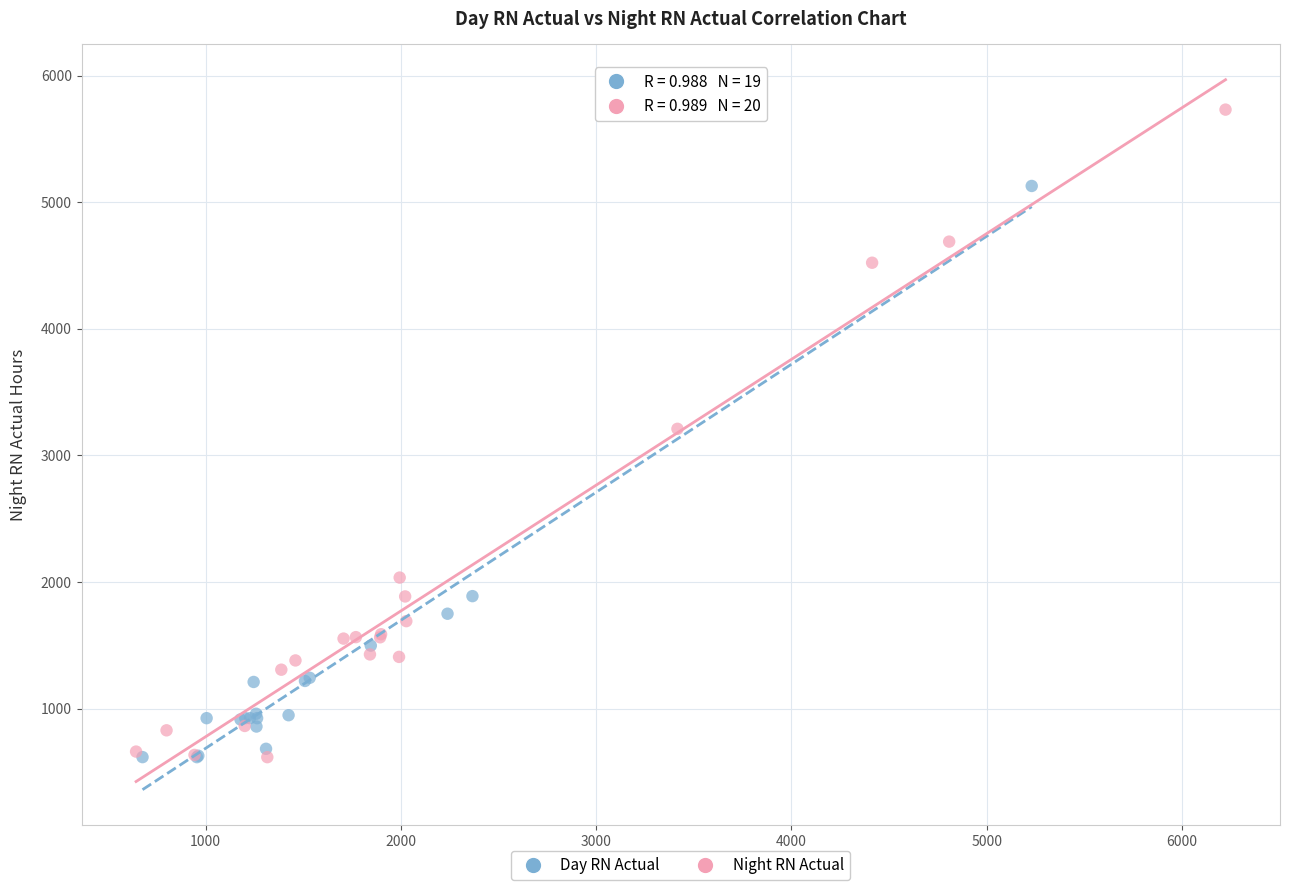

Which series has the largest Y range (max minus min)?

Night RN Actual